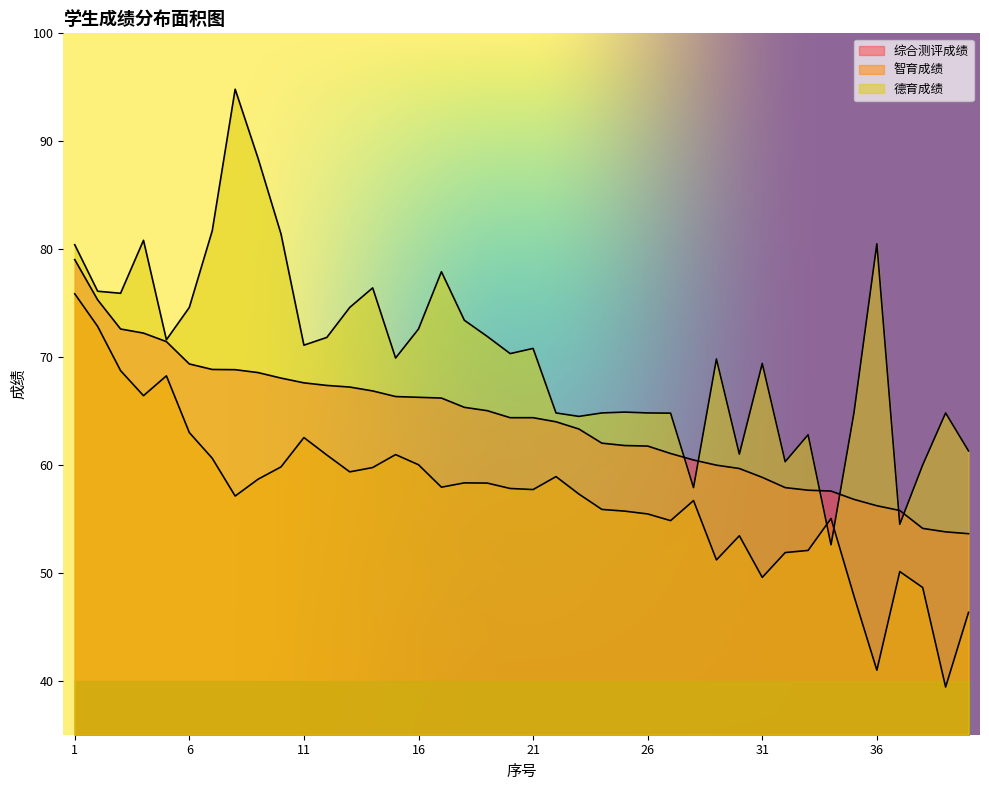

The value of 综合测评成绩 at 9 is 26.6. True or false?

False